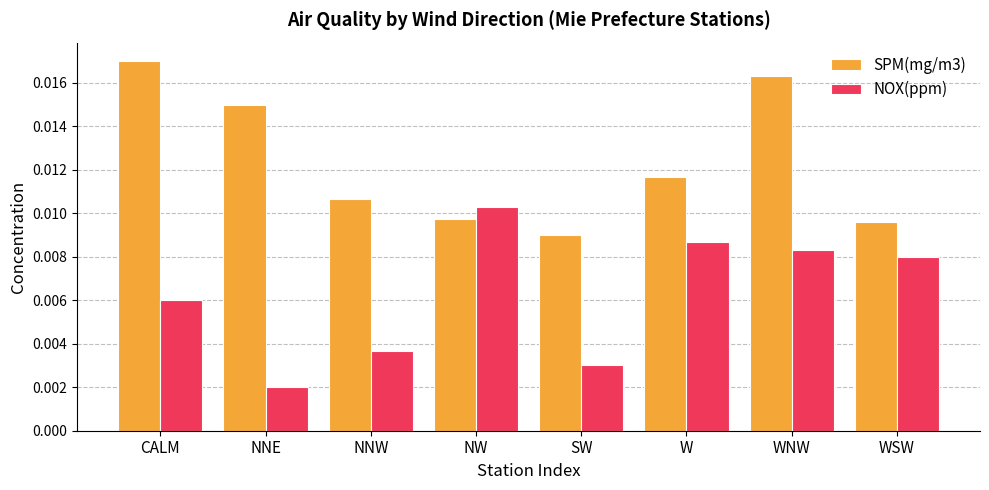

At how many categories does at least one series exceed 0?

8